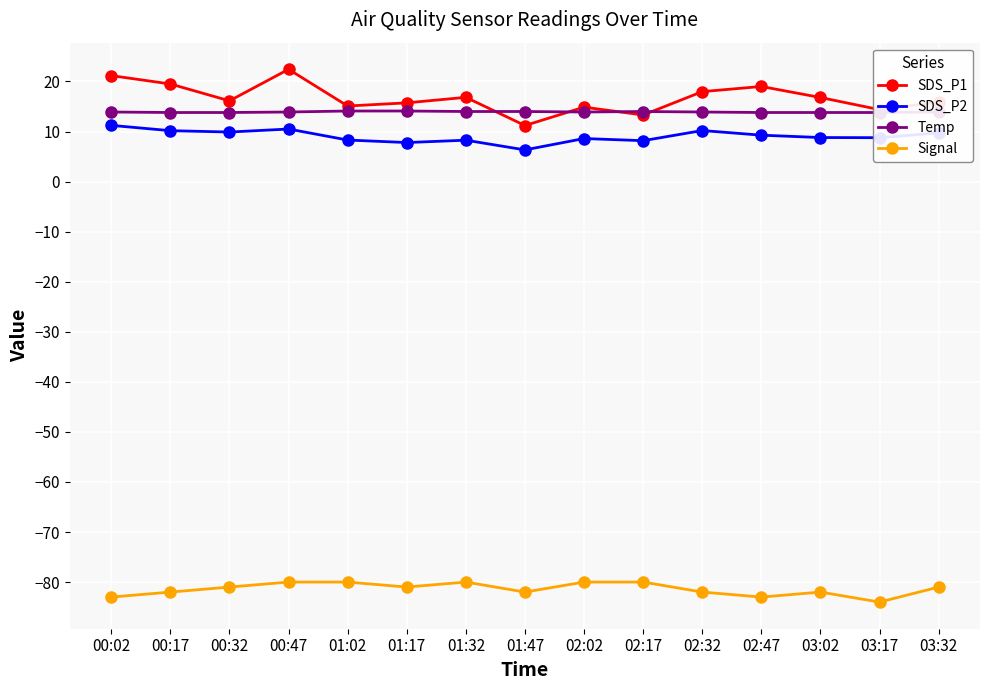

How many data points does each series have?

15